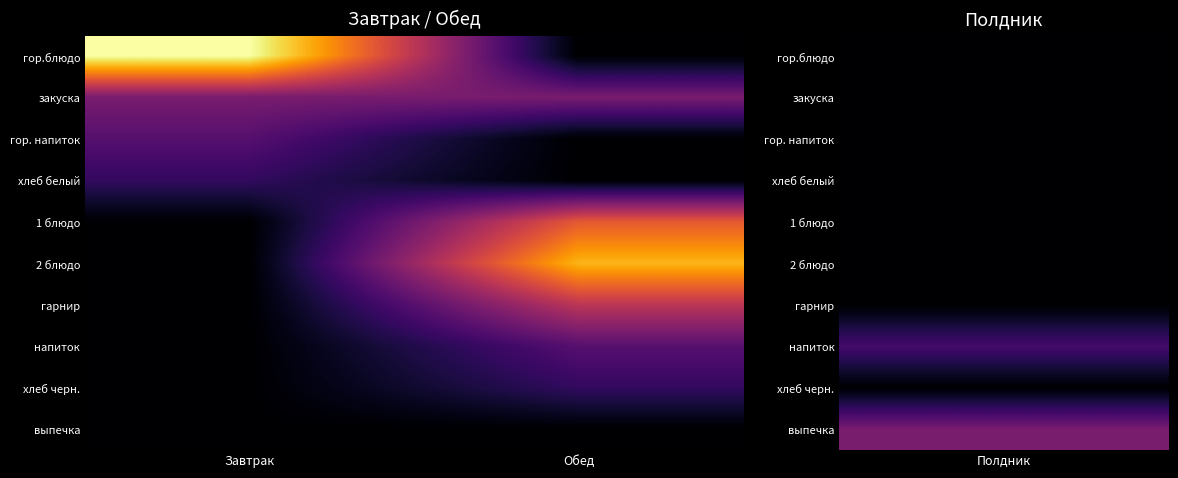

Reading left to right, what are all the values shown in this chart?

гор.блюдо: Завтрак=24	Обед=0
закуска: Завтрак=8	Обед=8
гор. напиток: Завтрак=6	Обед=0
хлеб белый: Завтрак=4	Обед=0
1 блюдо: Завтрак=0	Обед=15
2 блюдо: Завтрак=0	Обед=20
гарнир: Завтрак=0	Обед=12
напиток: Завтрак=0	Обед=6
хлеб черн.: Завтрак=0	Обед=4
выпечка: Завтрак=0	Обед=0